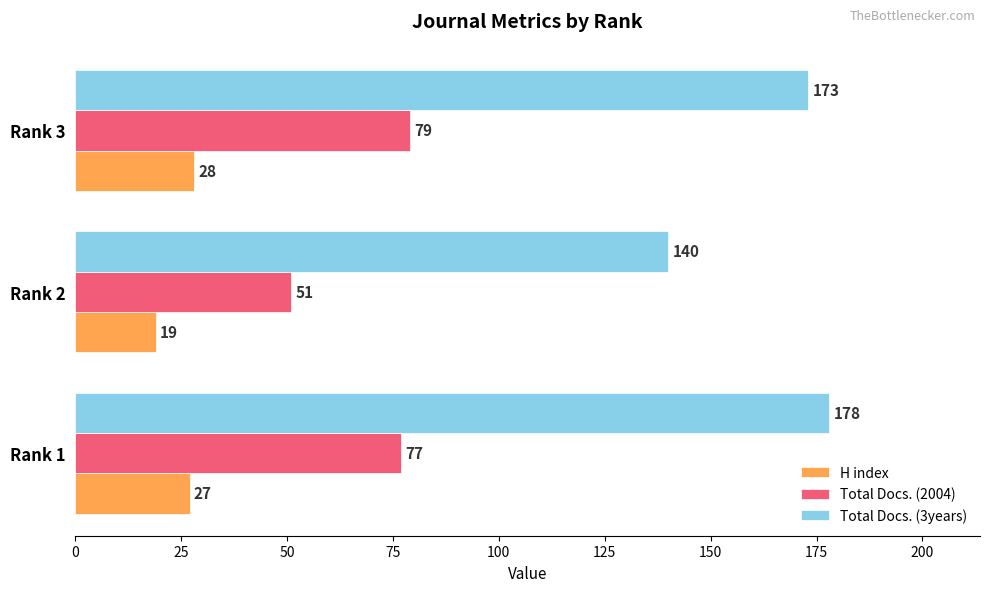

True or false: Total Docs. (2004) has a value of 42 at Rank 1.

False